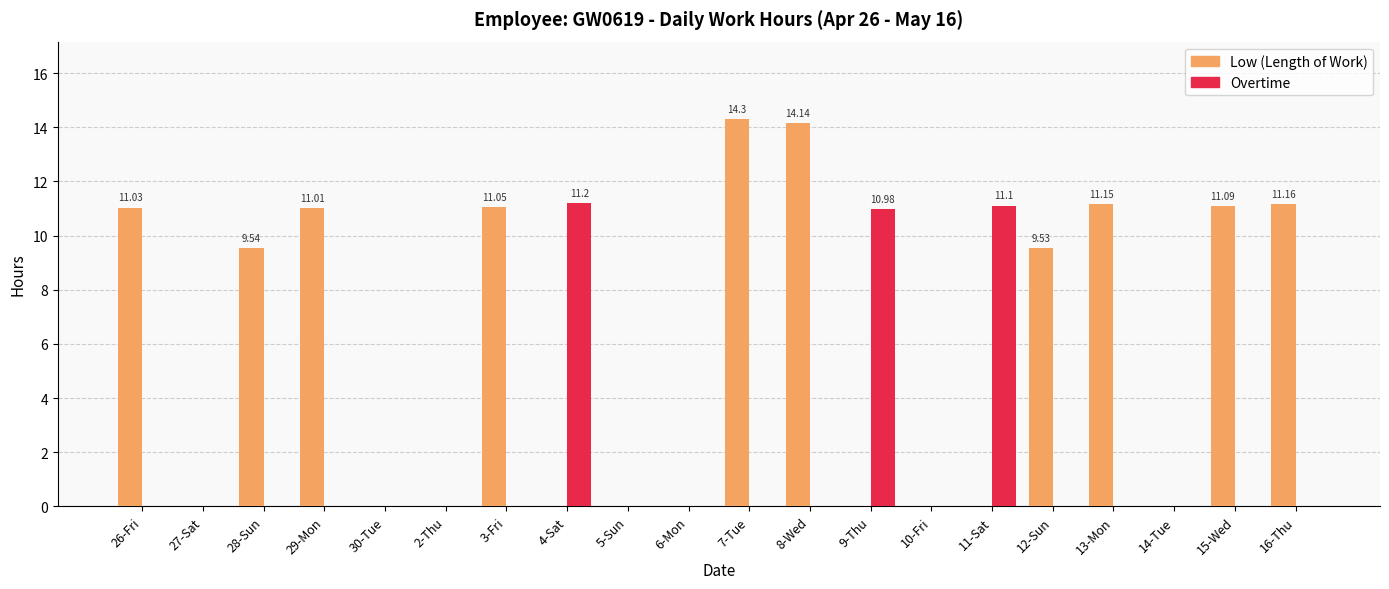

Which series has the largest total across all categories?

Low (Length of Work)